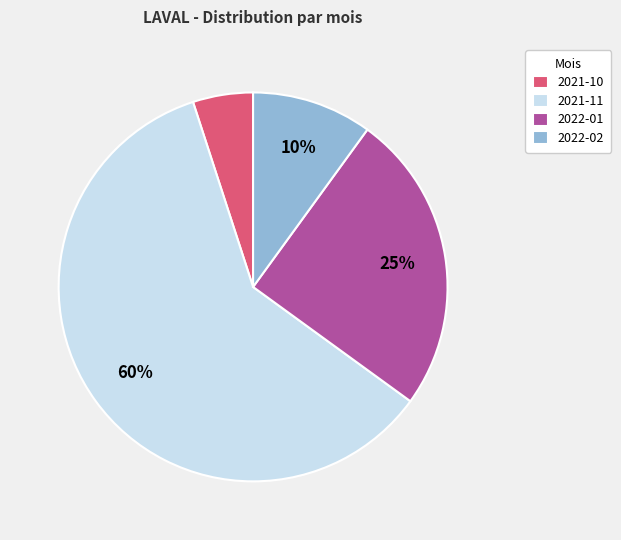

Is it true that 2021-11 is 69% of the pie?

False